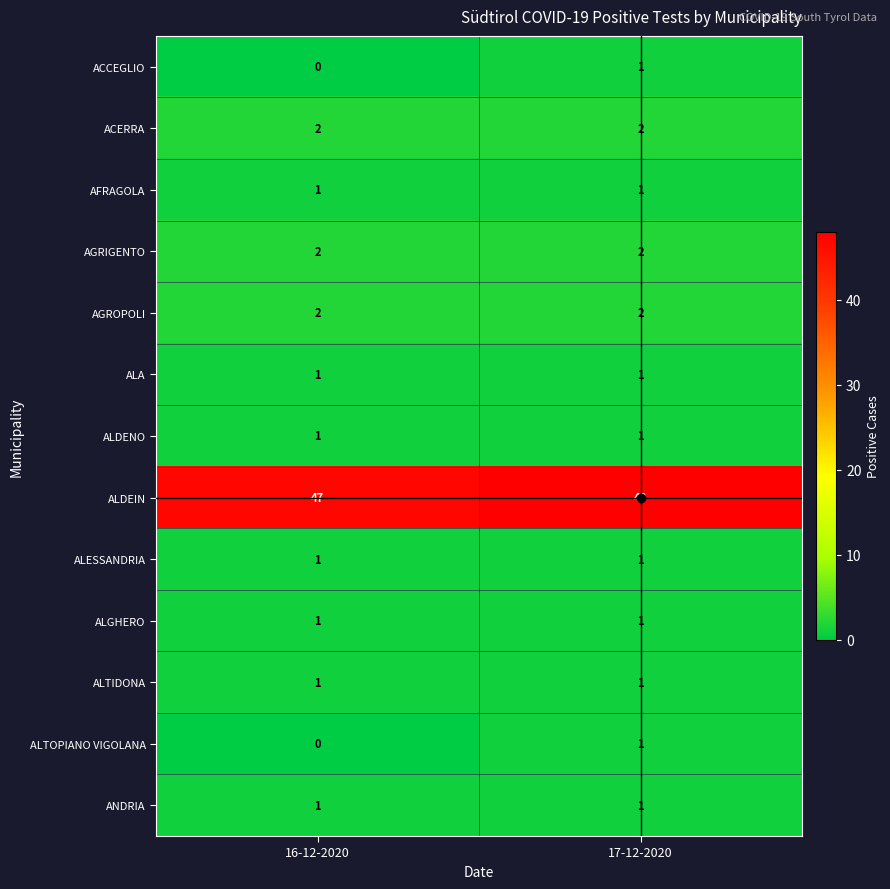

What is the sum of all AGROPOLI values?

4